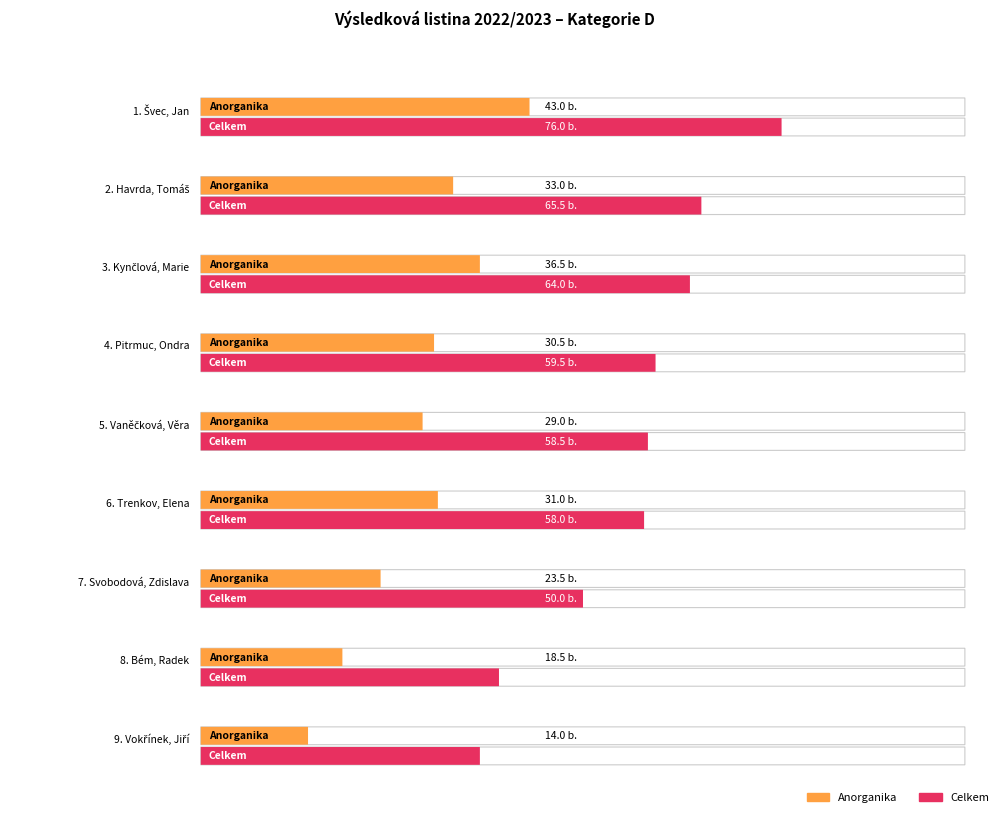

Are the bars grouped side by side (vs. stacked)?

Yes